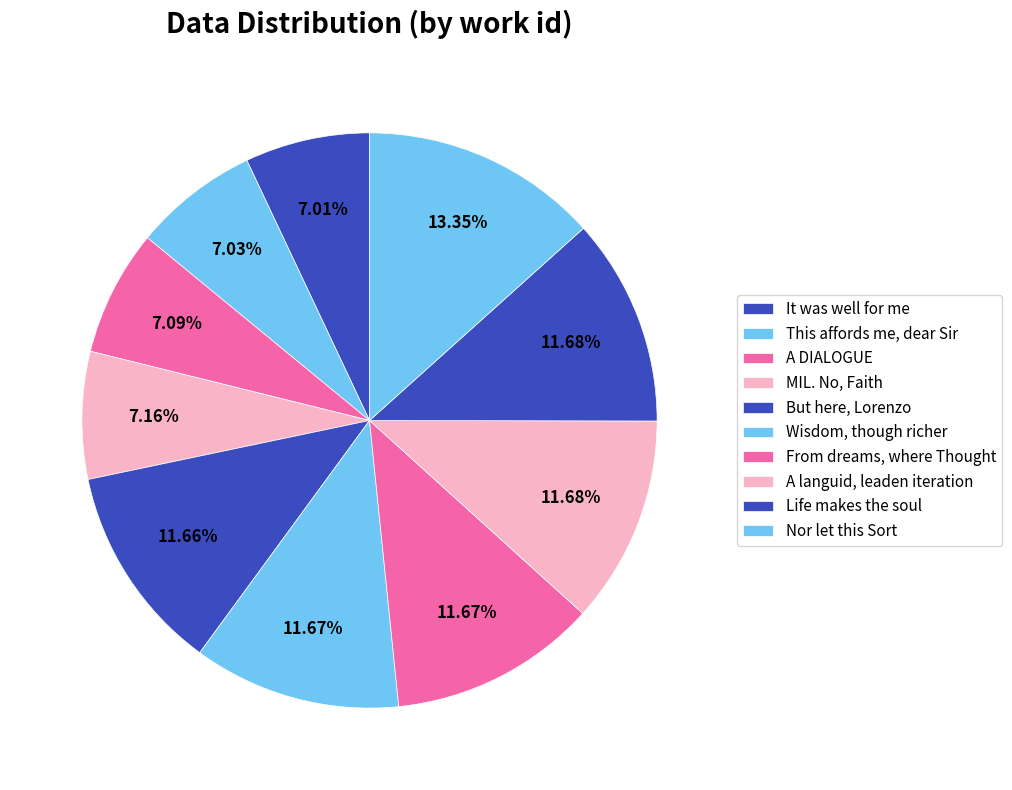

How many segments does this pie chart have?

10